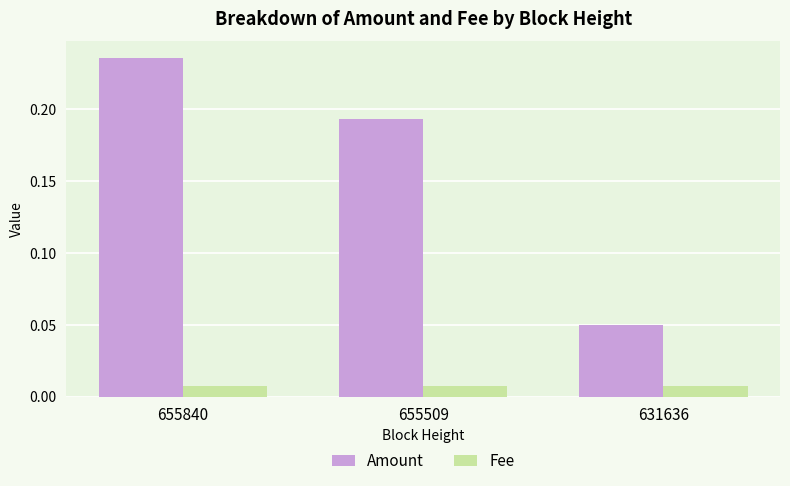

At how many categories does at least one series exceed 0?

3